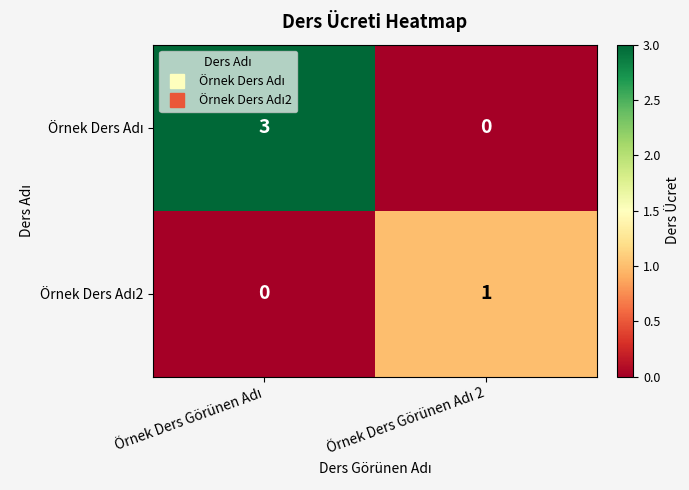

What is the maximum value shown in the chart?

3